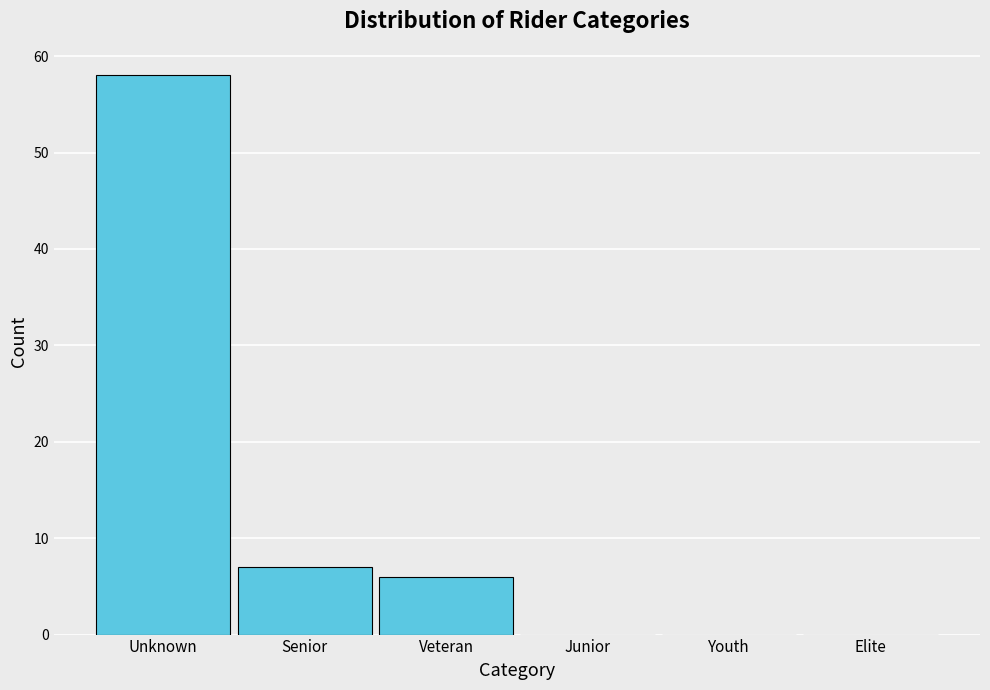

Reading left to right, what are all the values shown in this chart?

Unknown=58	Senior=7	Veteran=6	Junior=0	Youth=0	Elite=0